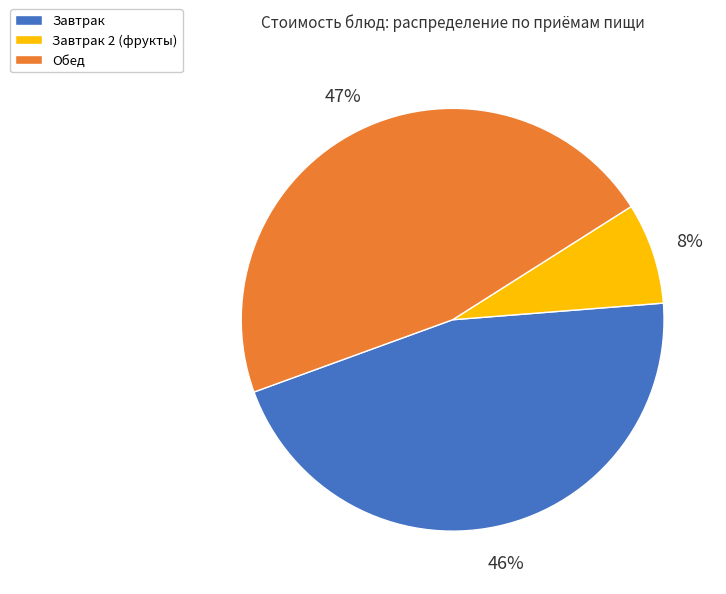

To the nearest percent, what percentage of the pie is Обед?

47%